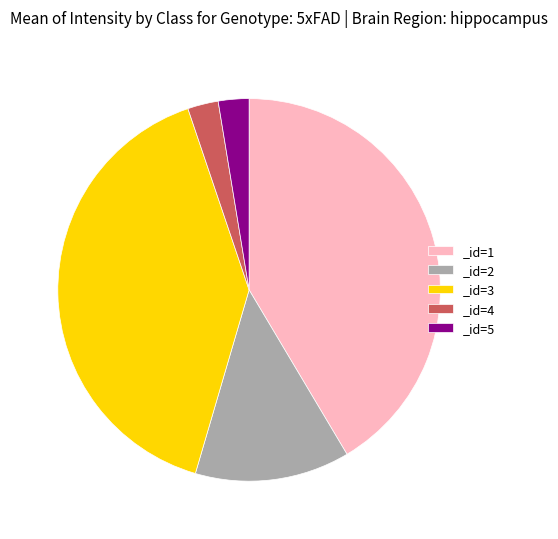

Is the sum of _id=3 and _id=4 greater than half?

No